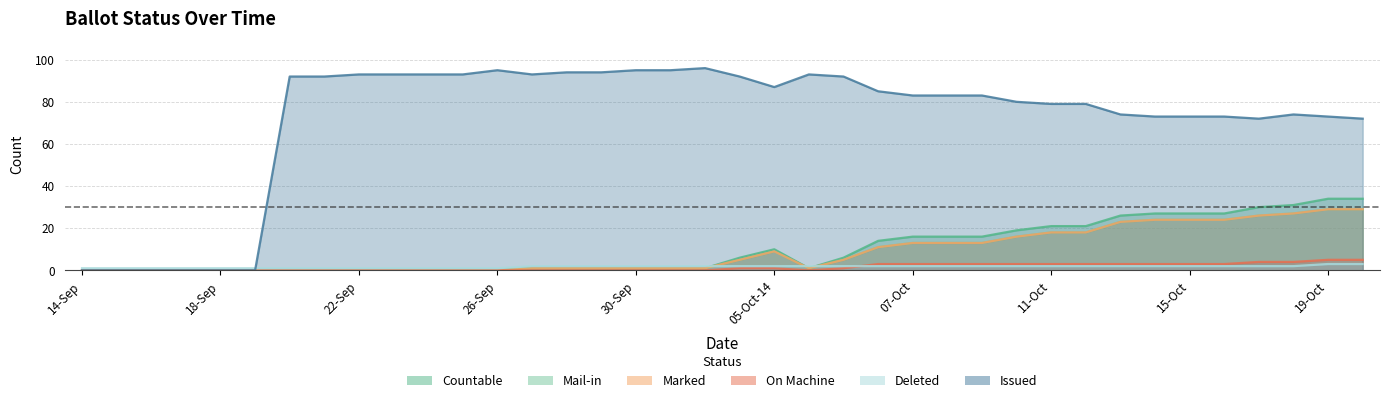

The value of MAIL_IN at 19-Sep is 0. True or false?

True